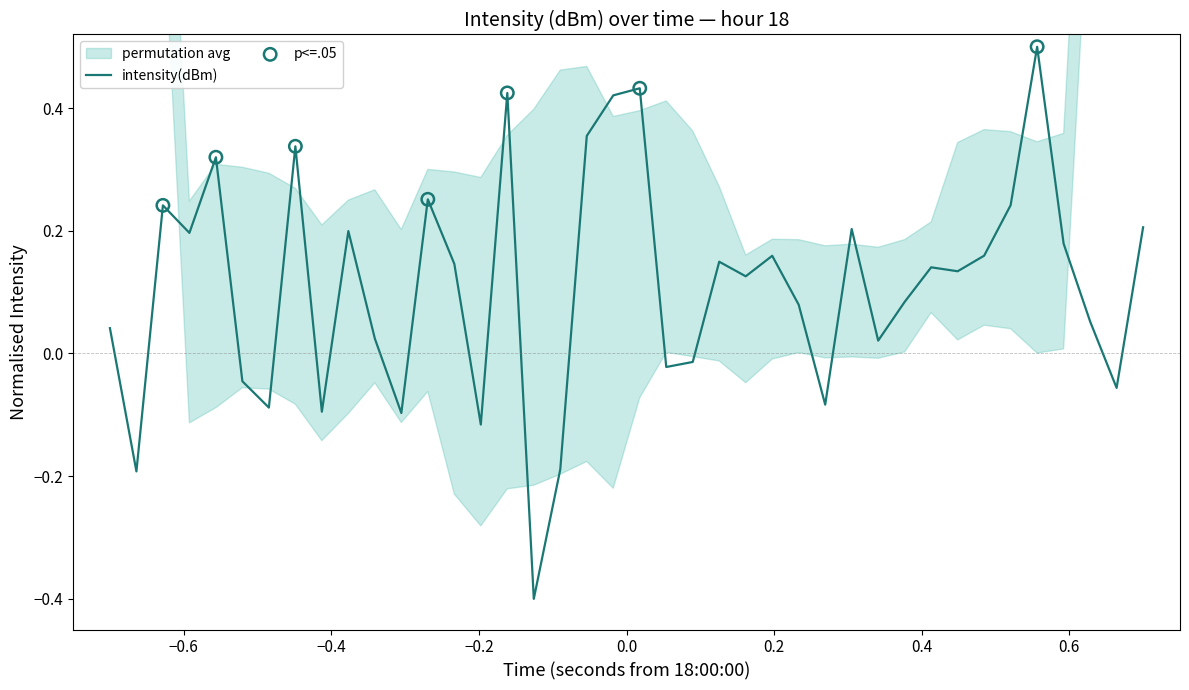

What is the highest value of the intensity(dBm) series?

0.5